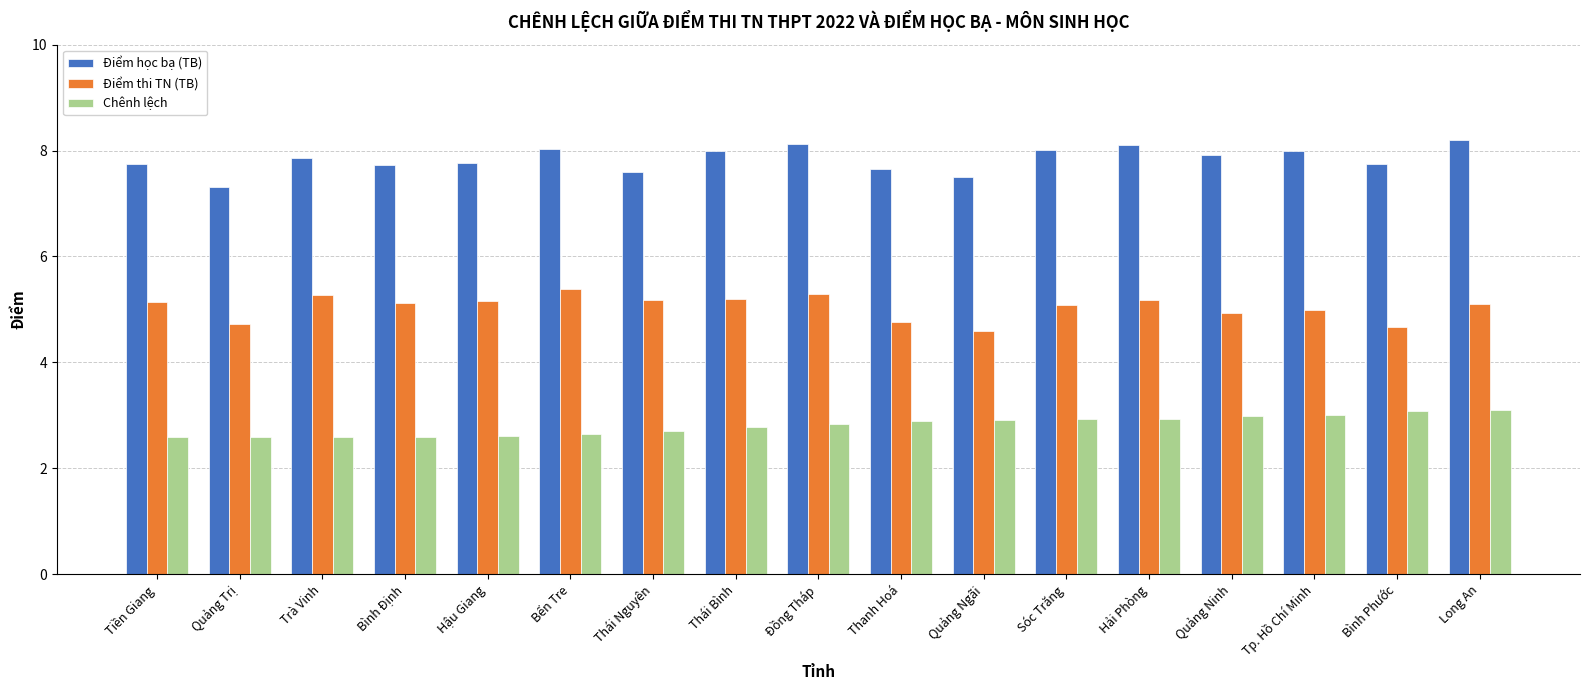

At Hậu Giang, list the series in order from smallest to largest.

Chênh lệch, Điểm thi TN (TB), Điểm học bạ (TB)